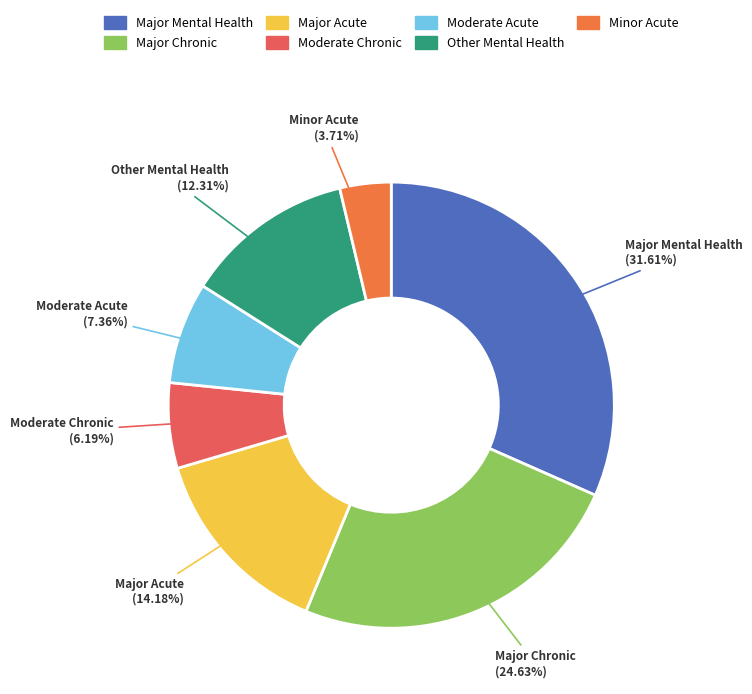

Is there a majority slice in this chart?

No